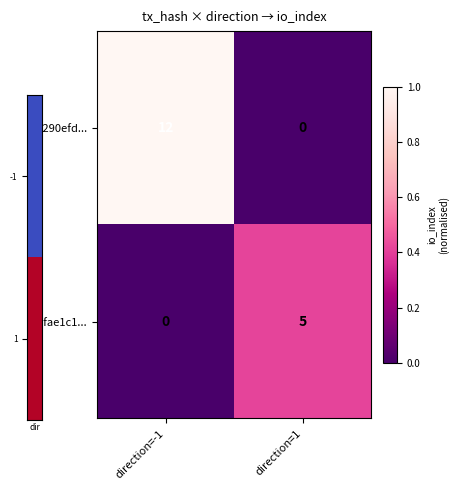

Rank the series by their average value, from lowest to highest.

9bfae1c1..., a1290efd...